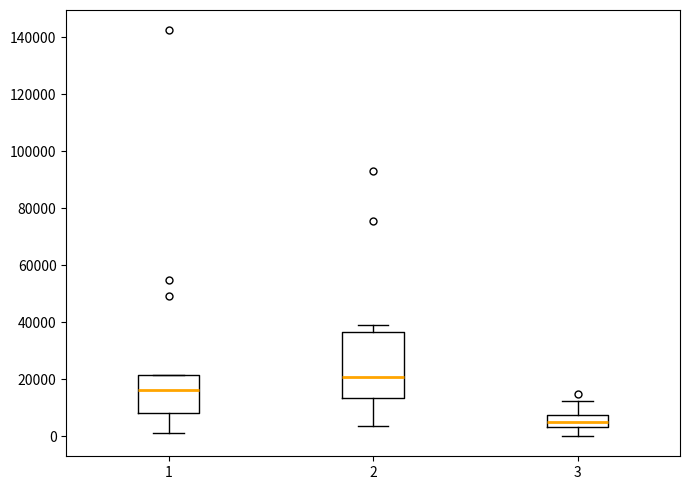

Which box is the tallest, from its lower edge to its upper edge?

2